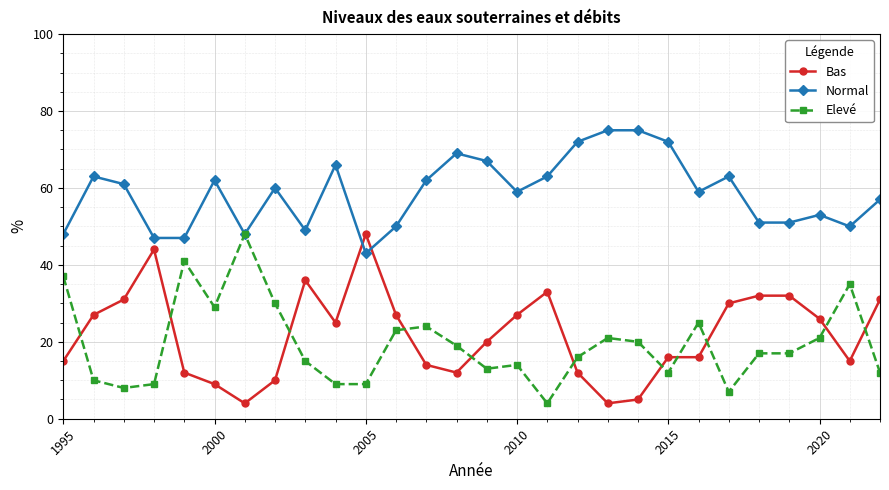

After their last crossing, which series has the higher values: Elevé or Bas?

Bas